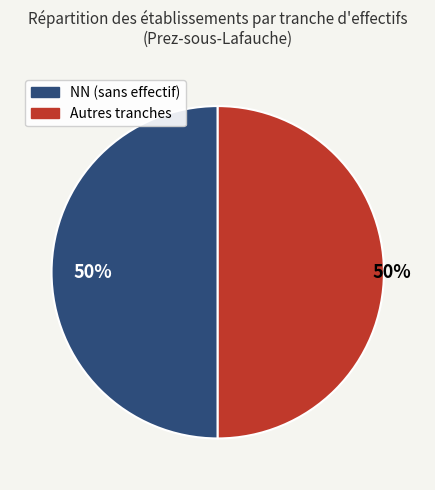

To the nearest percent, what is the average slice percentage?

50%